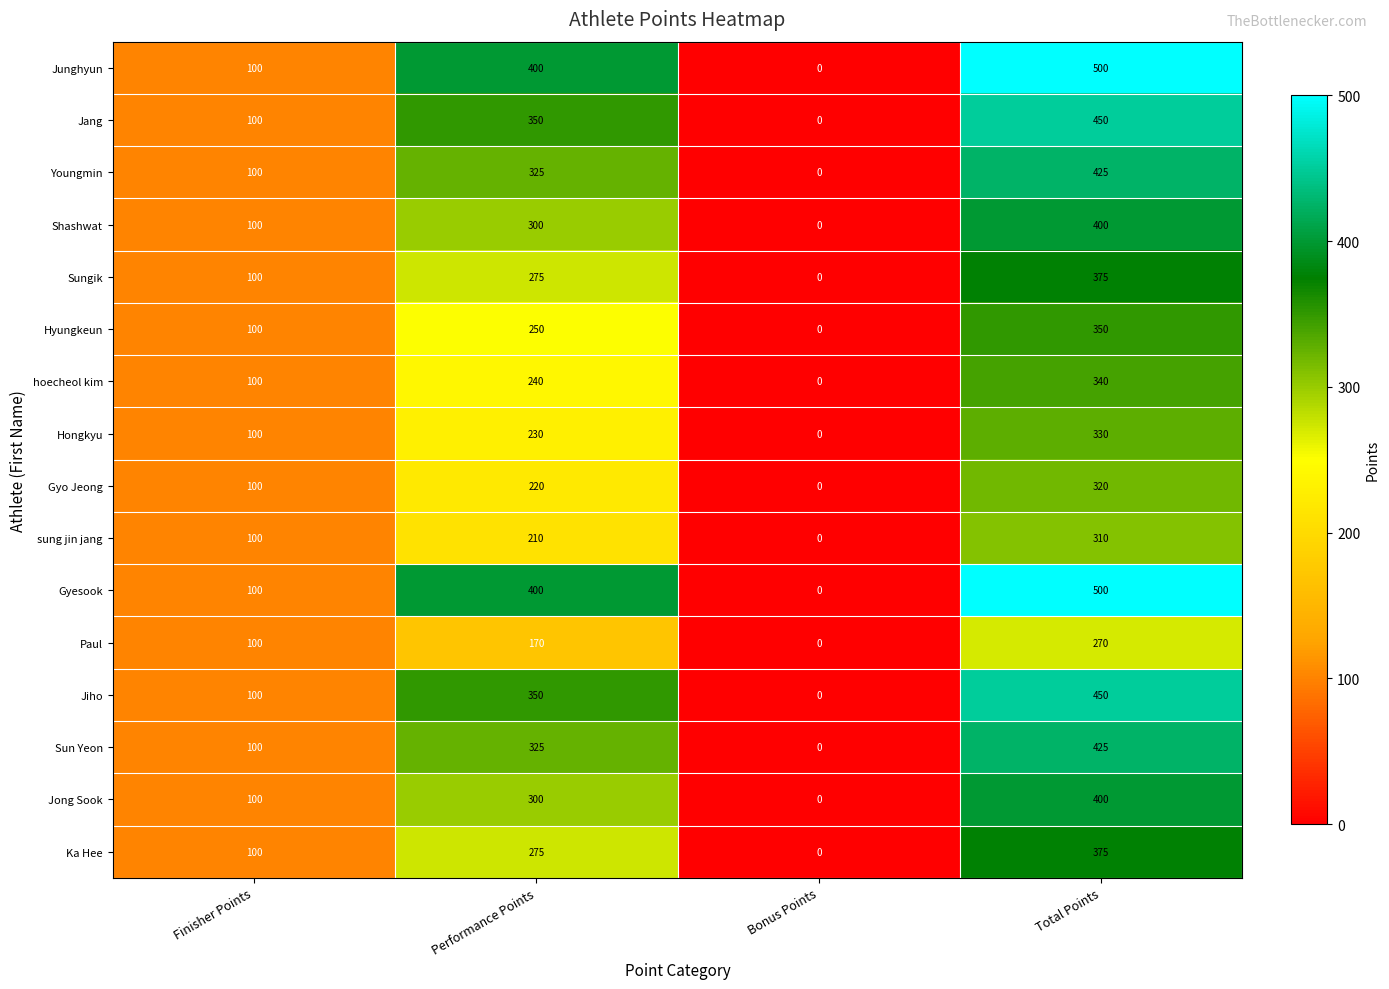

At which category does the chart reach its peak across all series?

Total Points